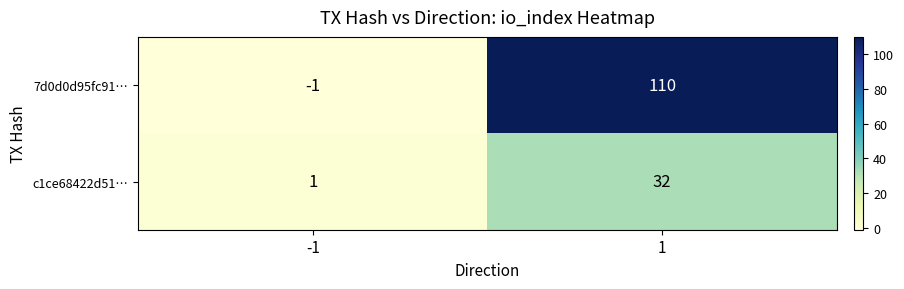

Reading right to left, list all the values displayed in this chart.

7d0d0d95fc91…: 110	-1
c1ce68422d51…: 32	1